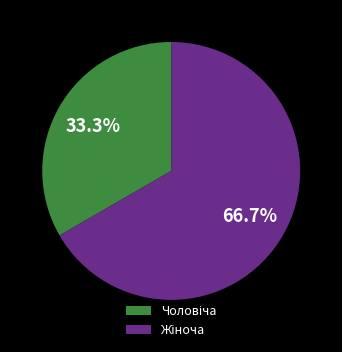

To the nearest percent, what is the difference between the largest and smallest slice percentages?

33%